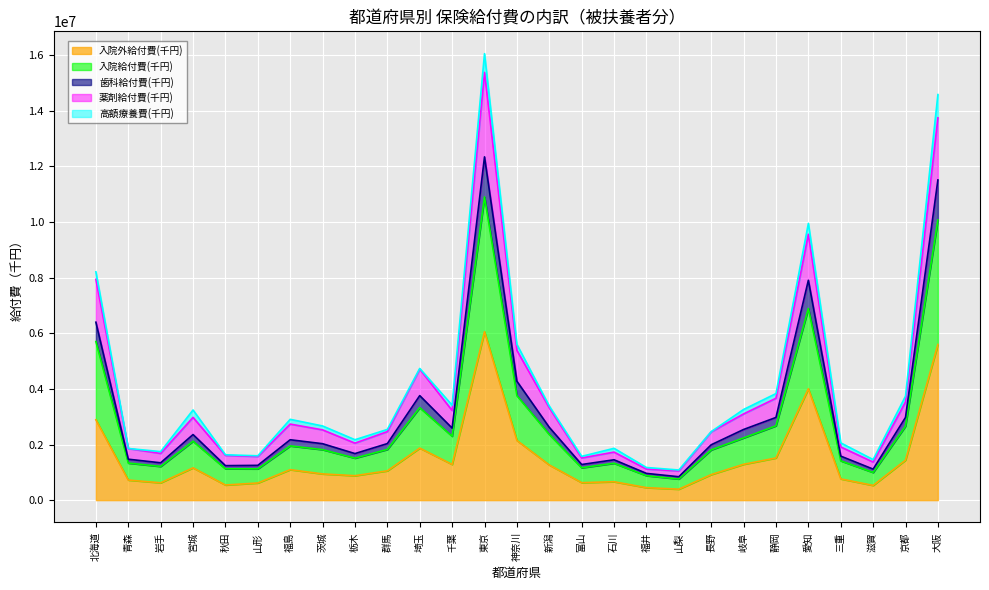

At which label is 入院外給付費(千円) closest to 3224515?

北海道